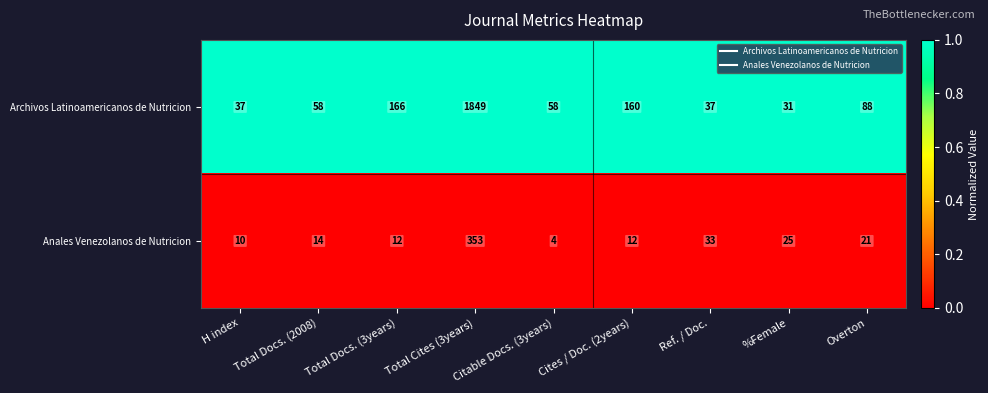

Is it true that Anales Venezolanos de Nutricion equals 7 at Total Docs. (3years)?

False